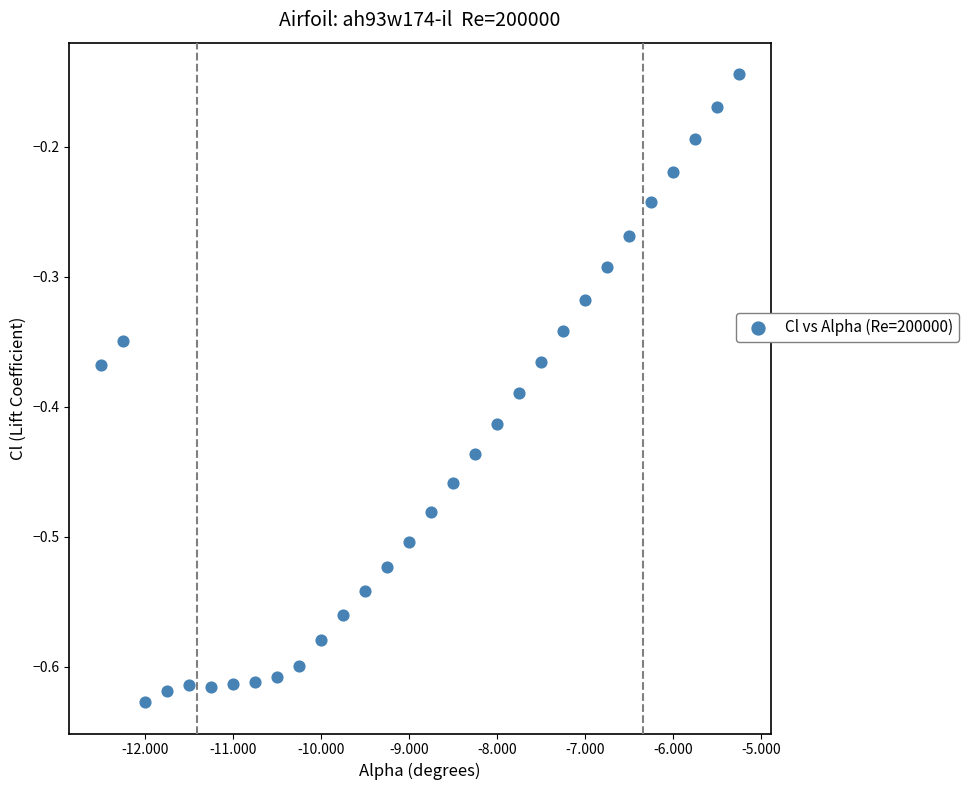

What is the range of Y values (max minus min)?

0.5